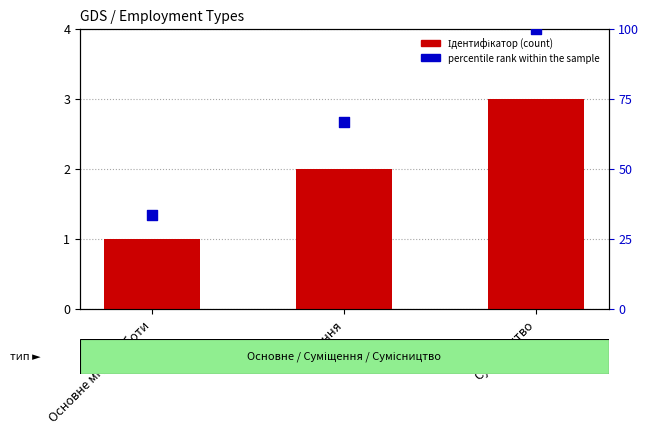

At which category is the sum across all series the highest?

Сумісництво